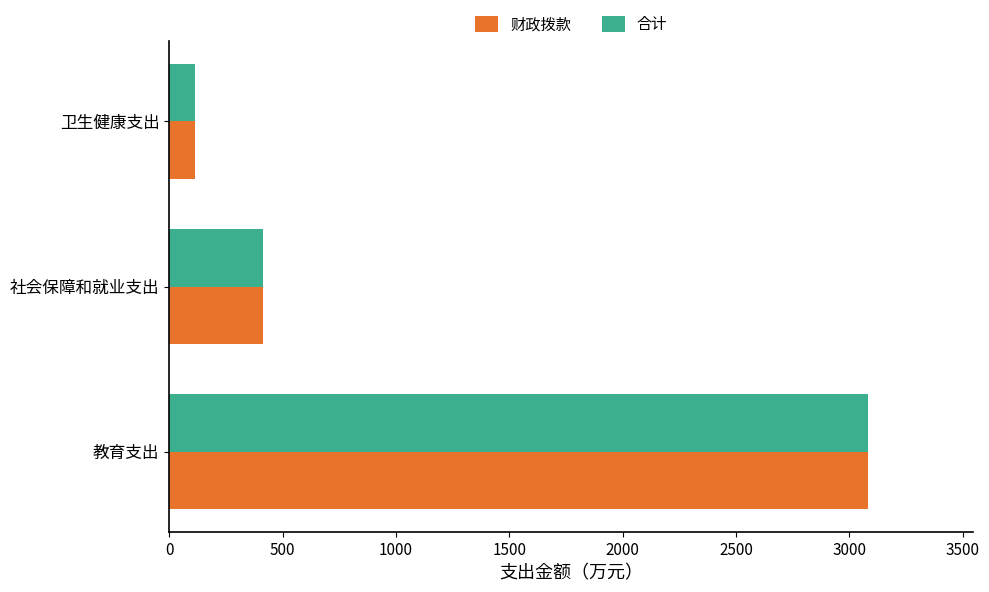

The value of 合计 at 教育支出 is 3082.9. True or false?

True